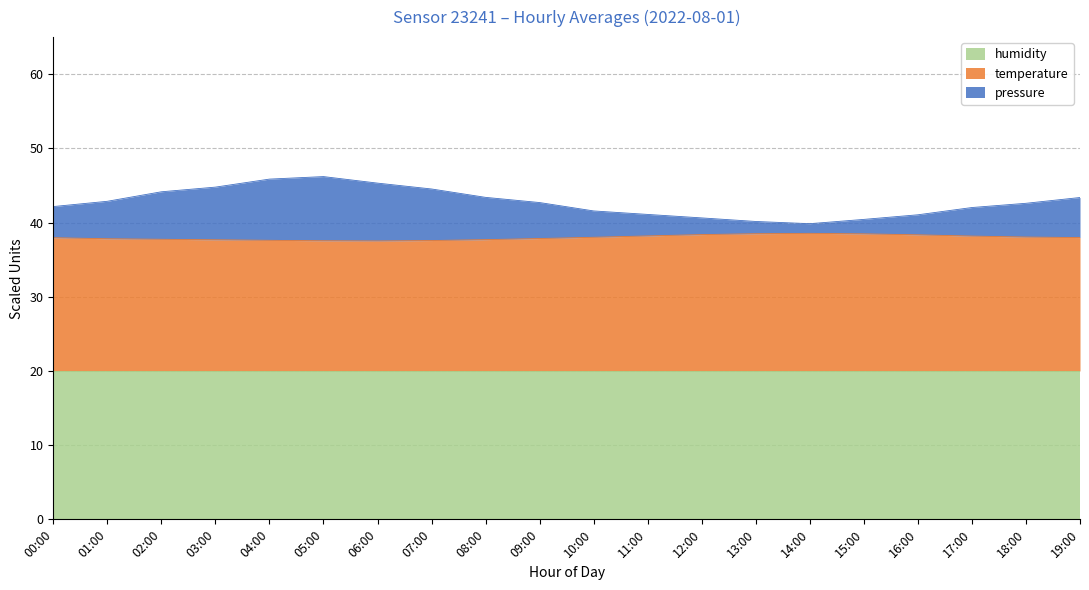

Which series has the largest range (max minus min)?

pressure